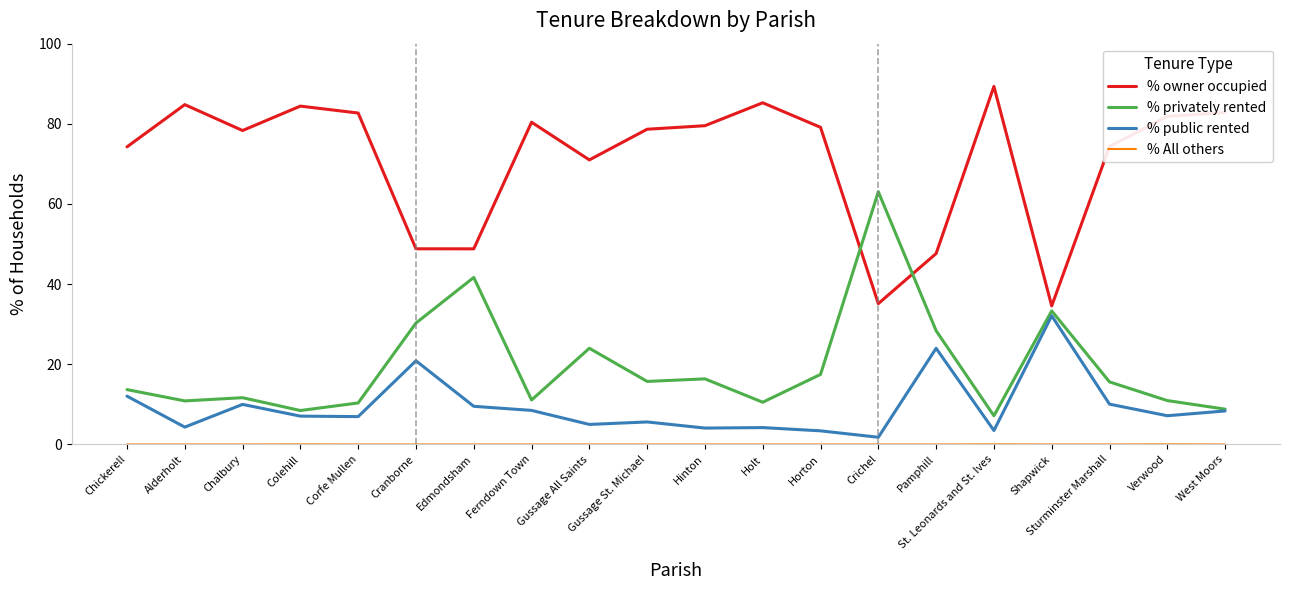

At which category does % public rented reach its first local valley?

Alderholt